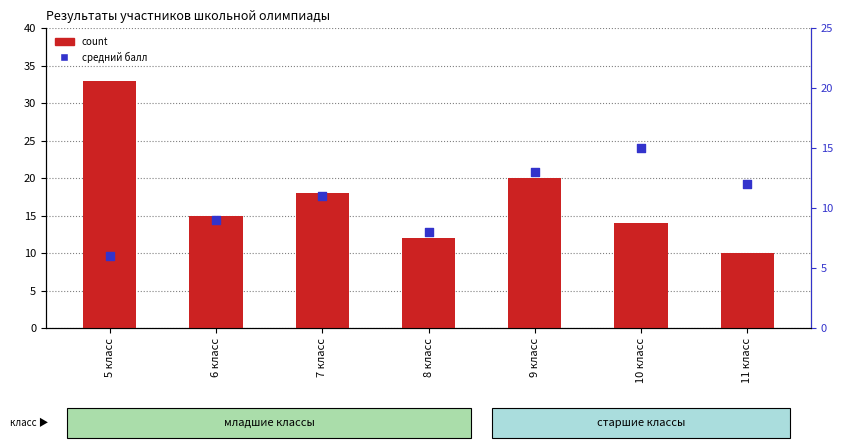

At how many categories does at least one series exceed 11?

7